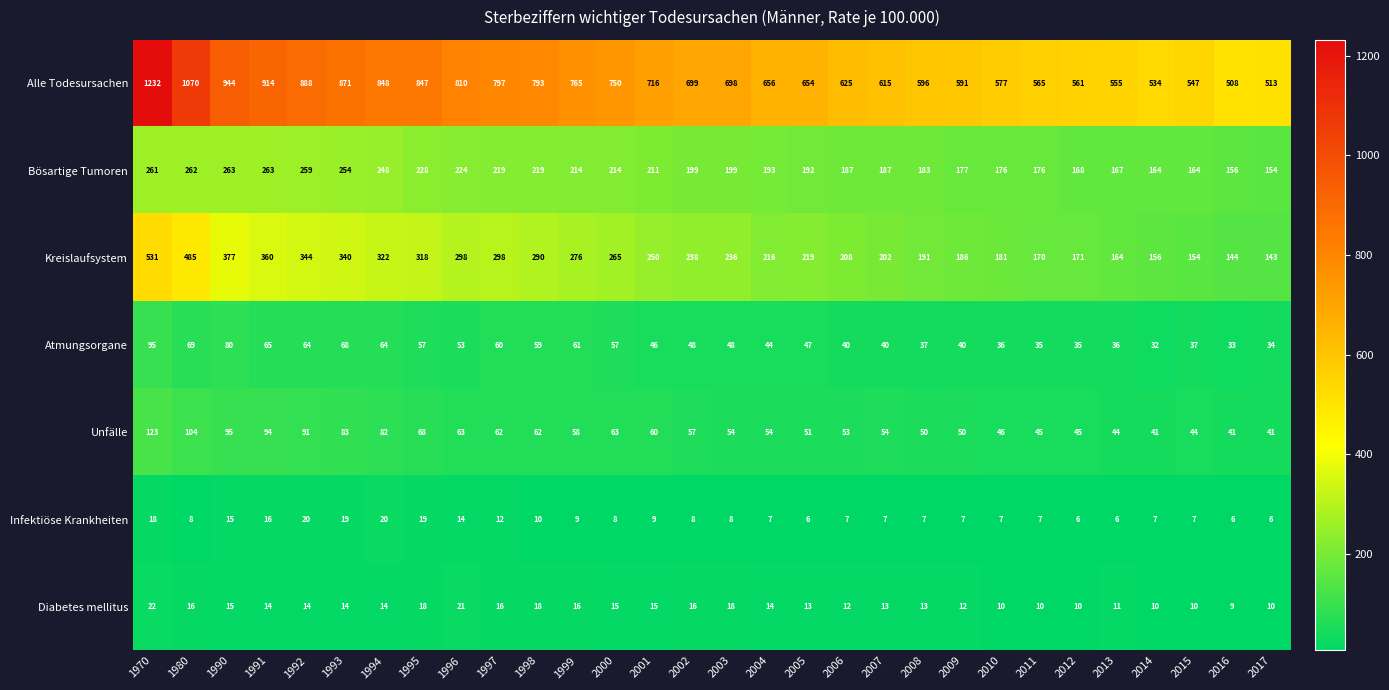

What is the difference between the Atmungsorgane values at 1993 and 2003?

20